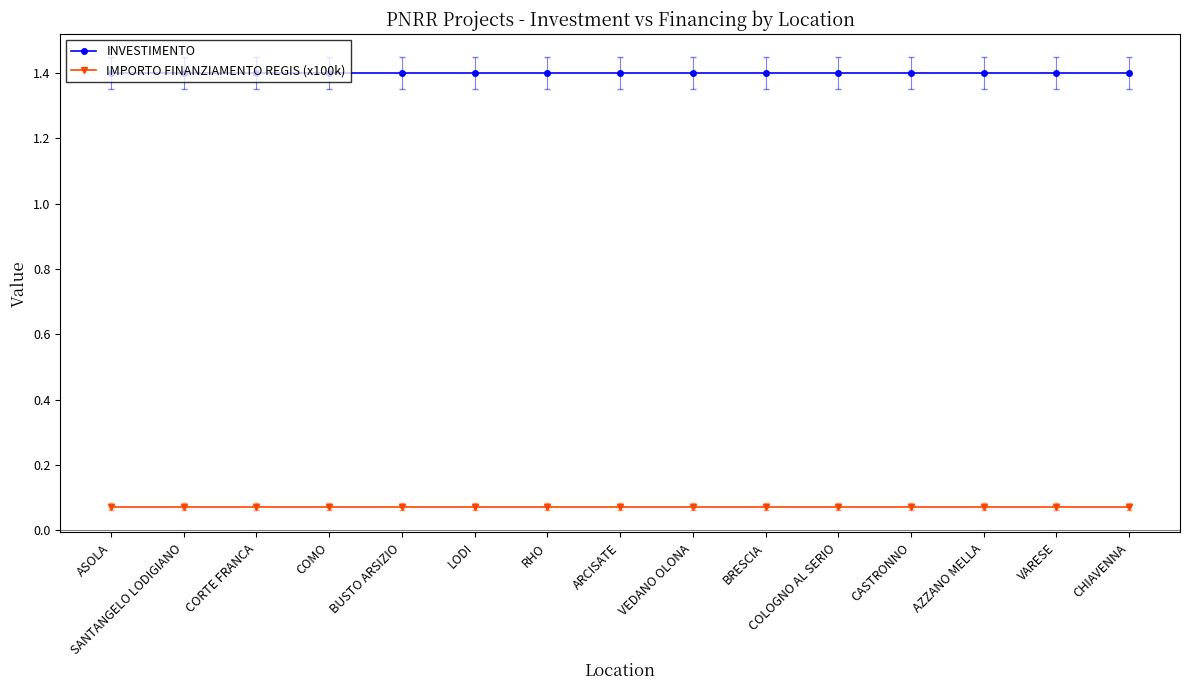

Is this an area chart (filled region under the line)?

No